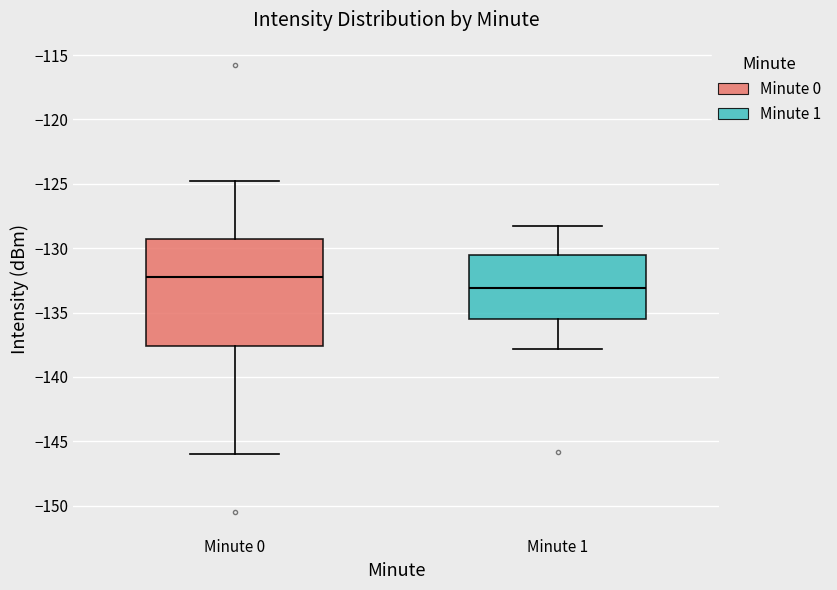

Where does the upper whisker of the box for Minute 1 end on the y-axis? The values are not printed on the chart, so give them approximately, as read against the axis.

-128.5